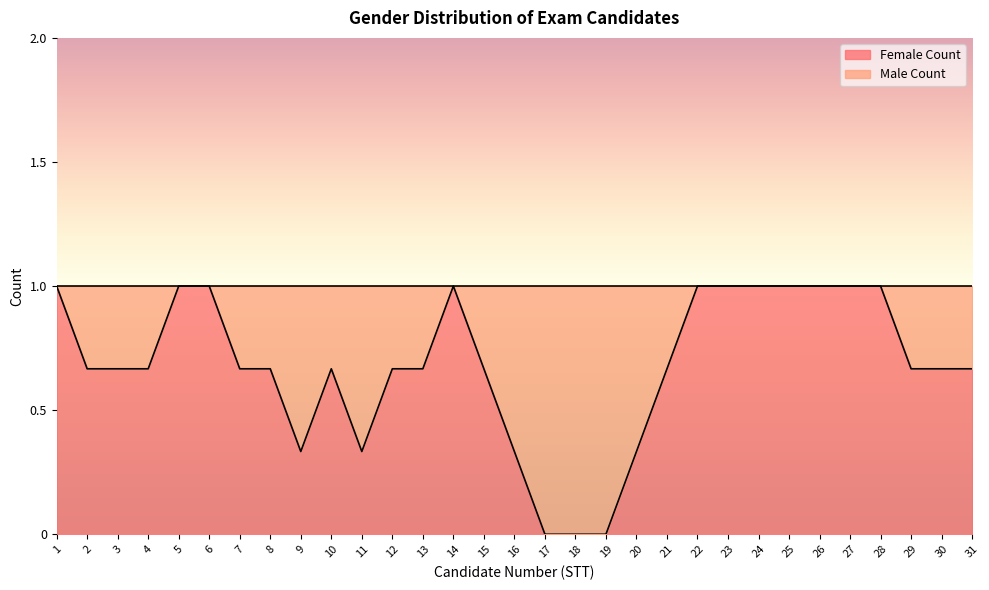

Between 14 and 16, which series saw the biggest shift?

Female Count